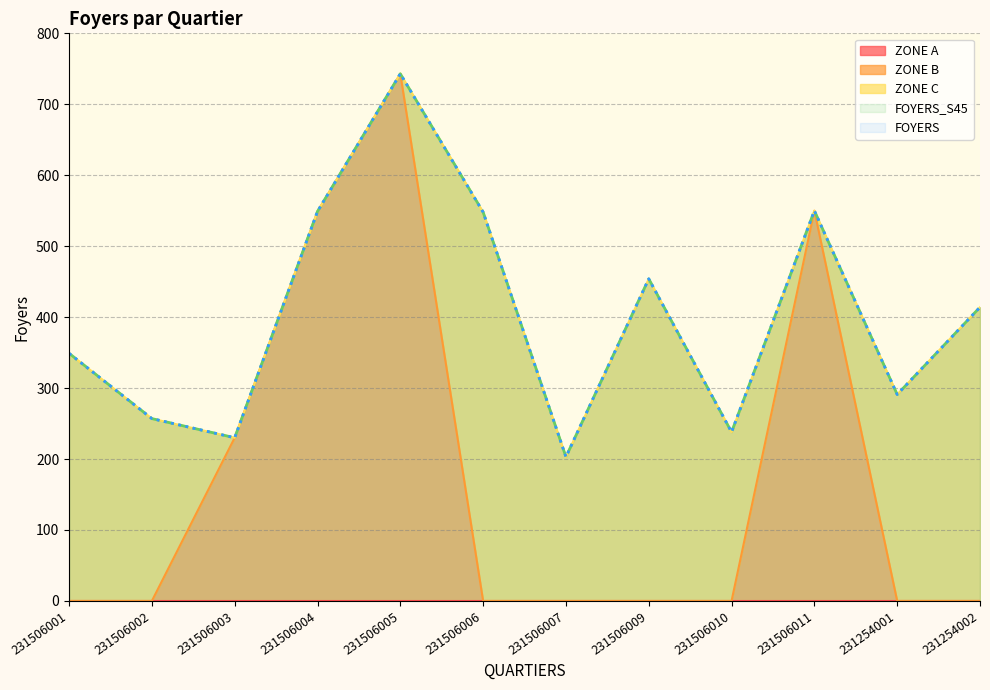

What is the greatest value displayed?

743